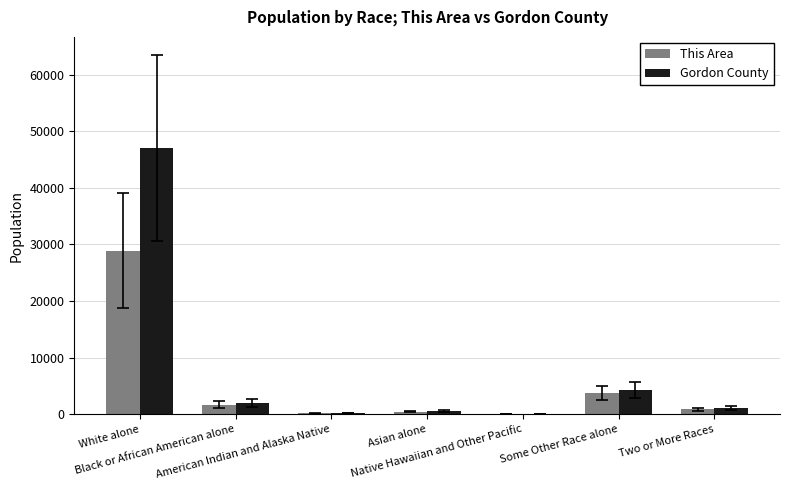

Which series has the largest total across all categories?

Gordon County